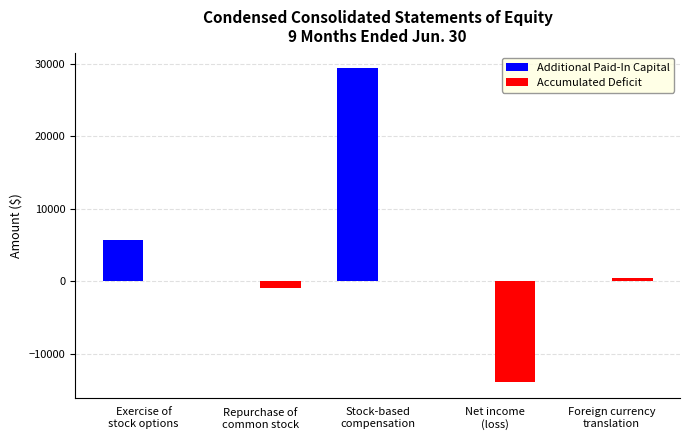

What is the spread (max minus min) of values at Net income
(loss)?

13884